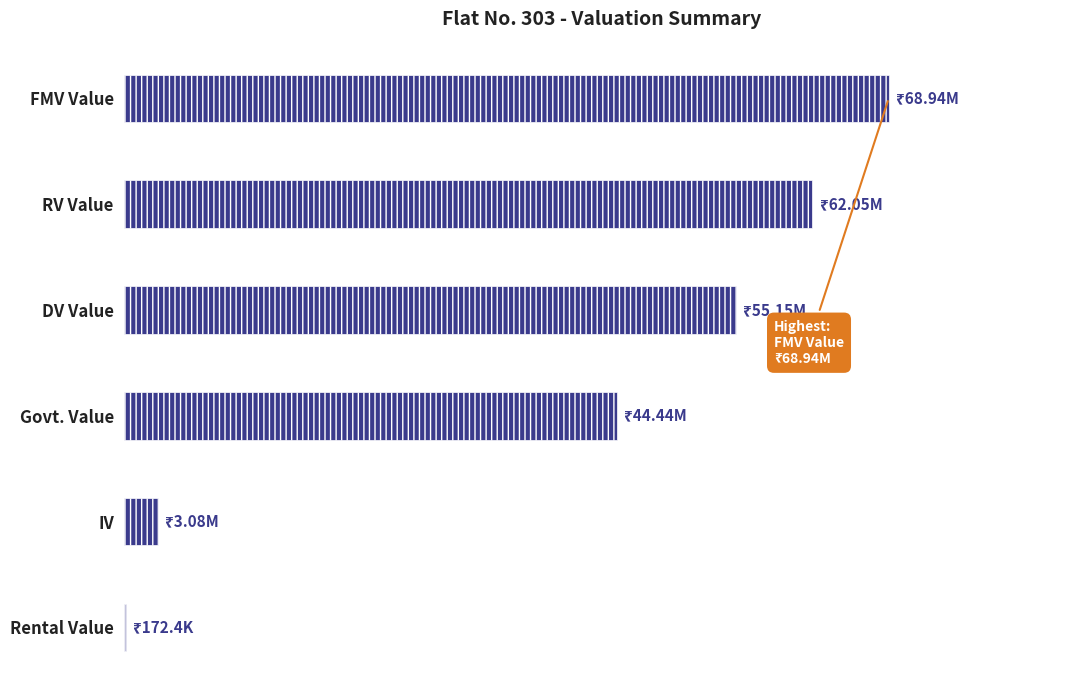

Are the bars horizontal?

Yes